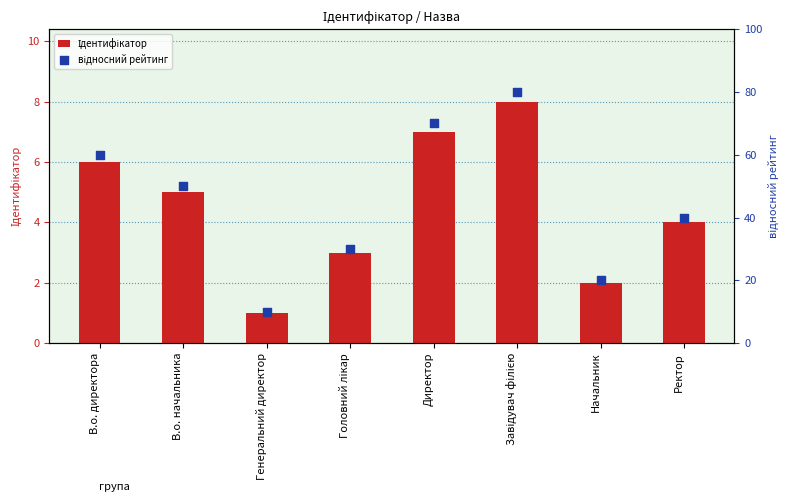

Which series has the largest total across all categories?

відносний рейтинг